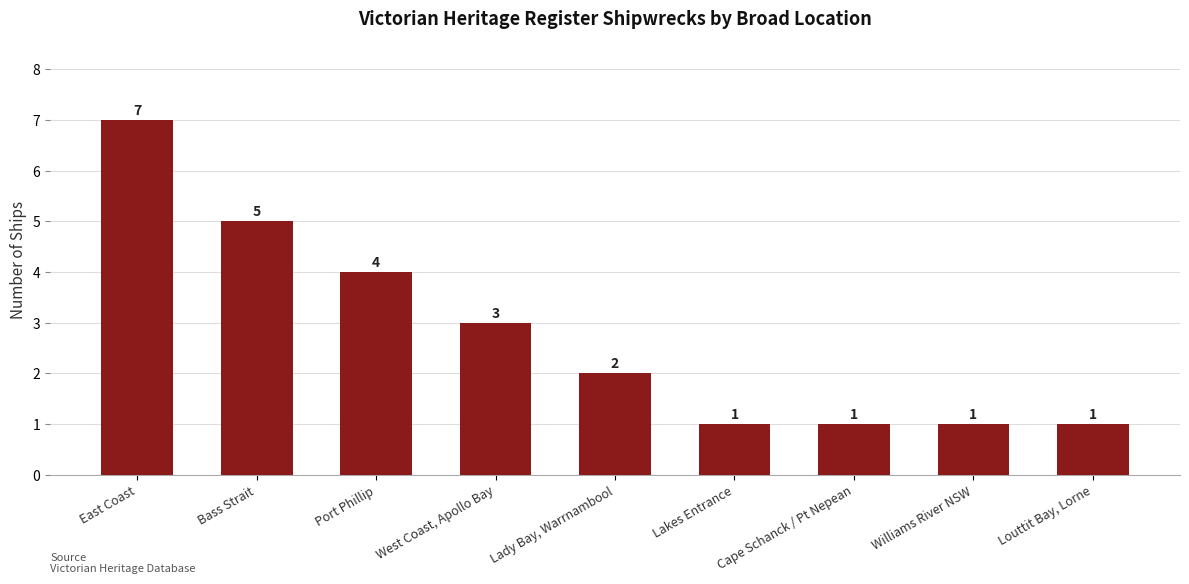

Reading left to right, extract all data points from this chart.

East Coast=7	Bass Strait=5	Port Phillip=4	West Coast, Apollo Bay=3	Lady Bay, Warrnambool=2	Lakes Entrance=1	Cape Schanck / Pt Nepean=1	Williams River NSW=1	Louttit Bay, Lorne=1